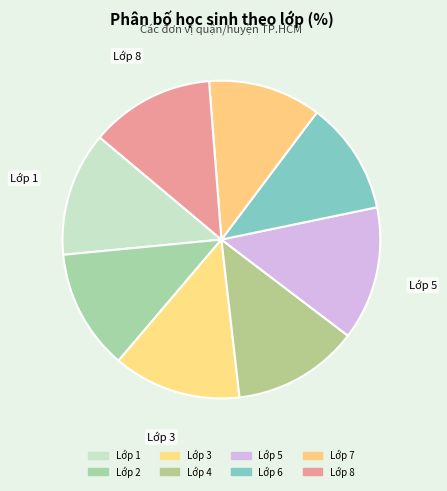

How many slices are in this pie chart?

8